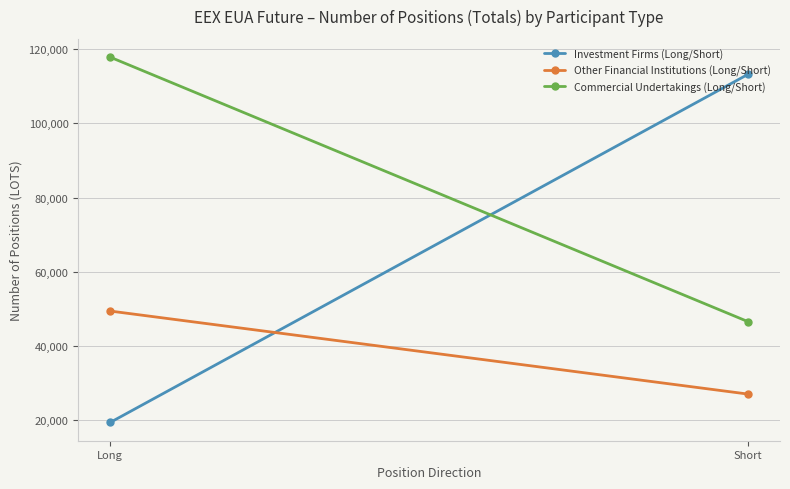

How many Investment Firms (Long/Short) values are between 19439 and 113215?

2